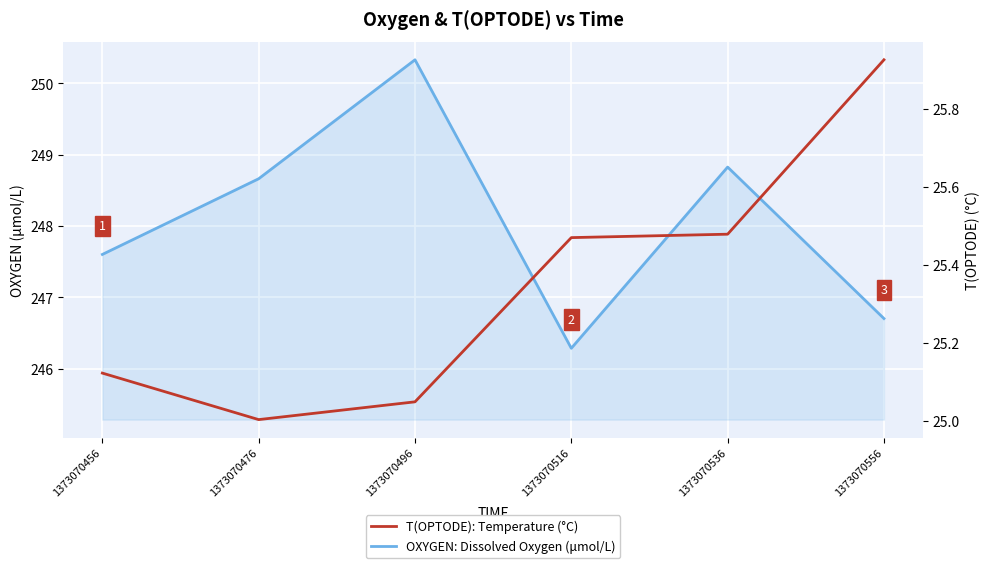

The value of T(OPTODE) at 1373070536 is 25.5. True or false?

True